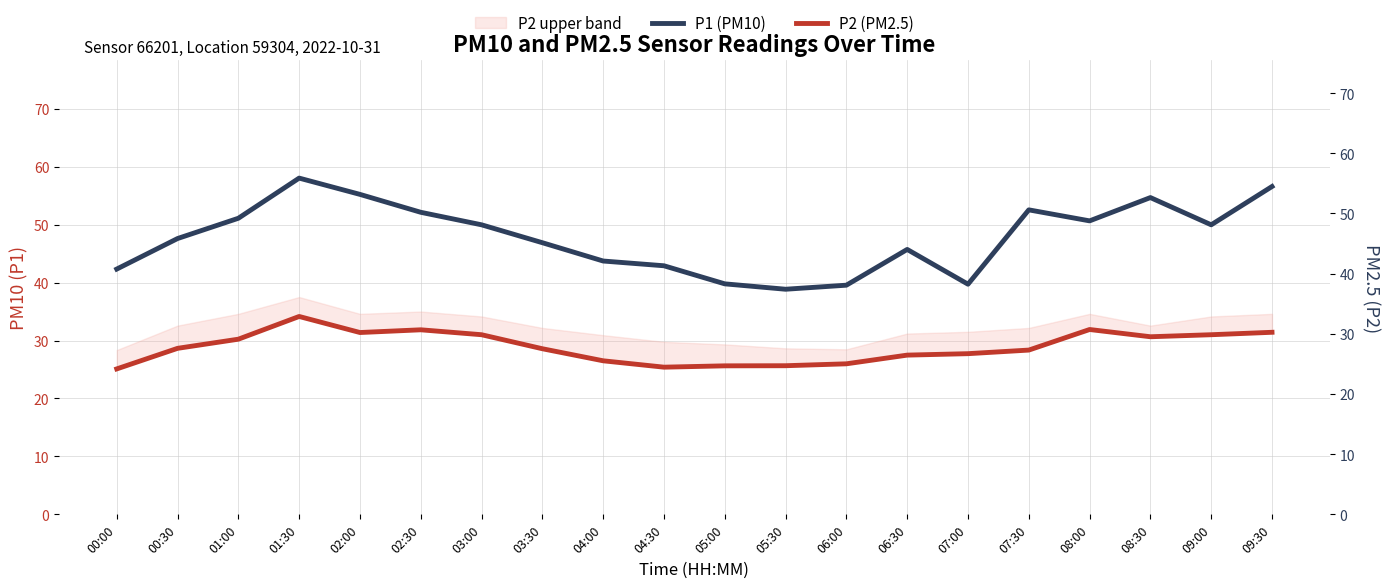

What is the label of the 16th point from the left?

07:30